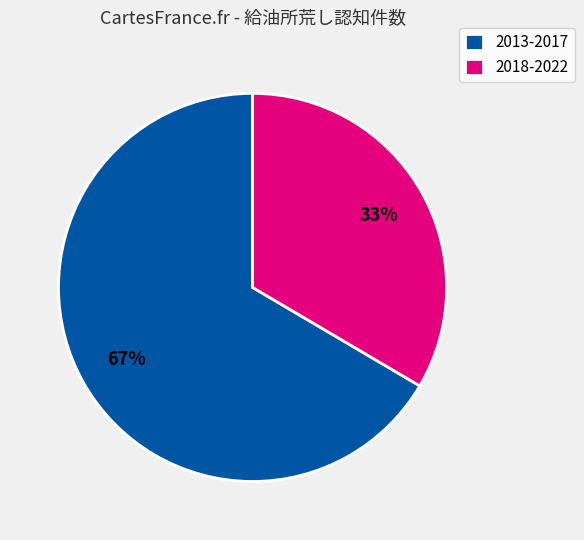

To the nearest percent, what percentage of the pie is 2018-2022?

33%